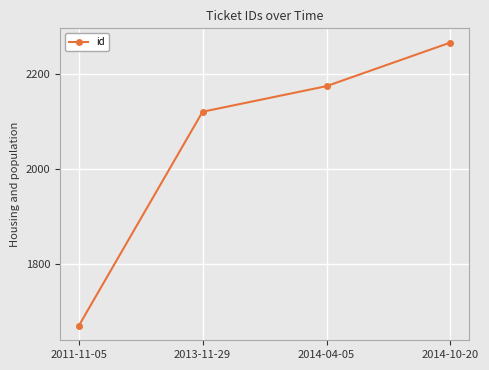

Reading left to right, transcribe all the data shown in this chart.

2011-11-05=1668	2013-11-29=2120	2014-04-05=2174	2014-10-20=2266